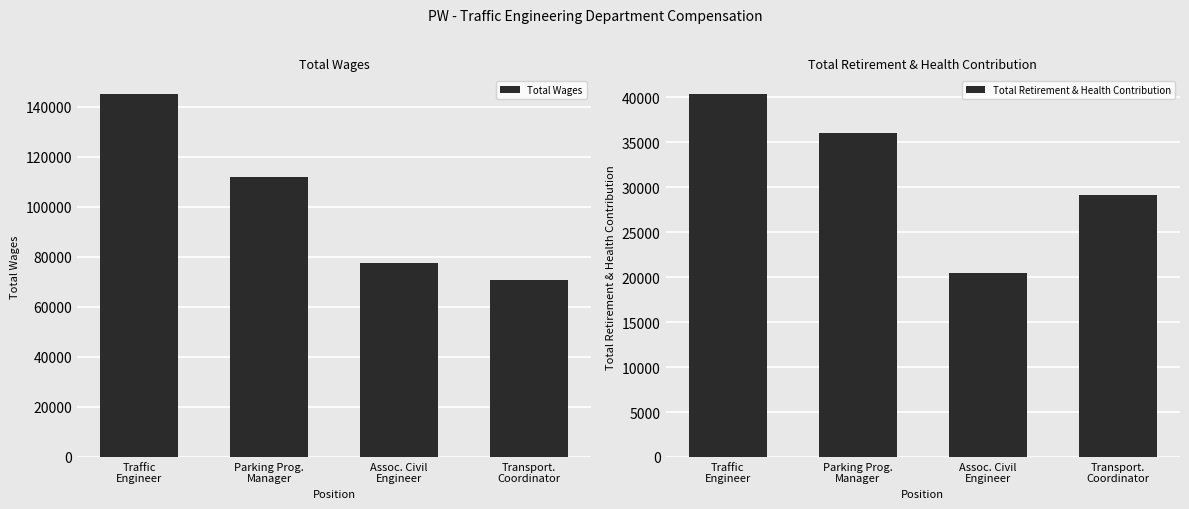

Rank the series by their maximum value, from highest to lowest.

Total Wages, Total Retirement & Health Contribution